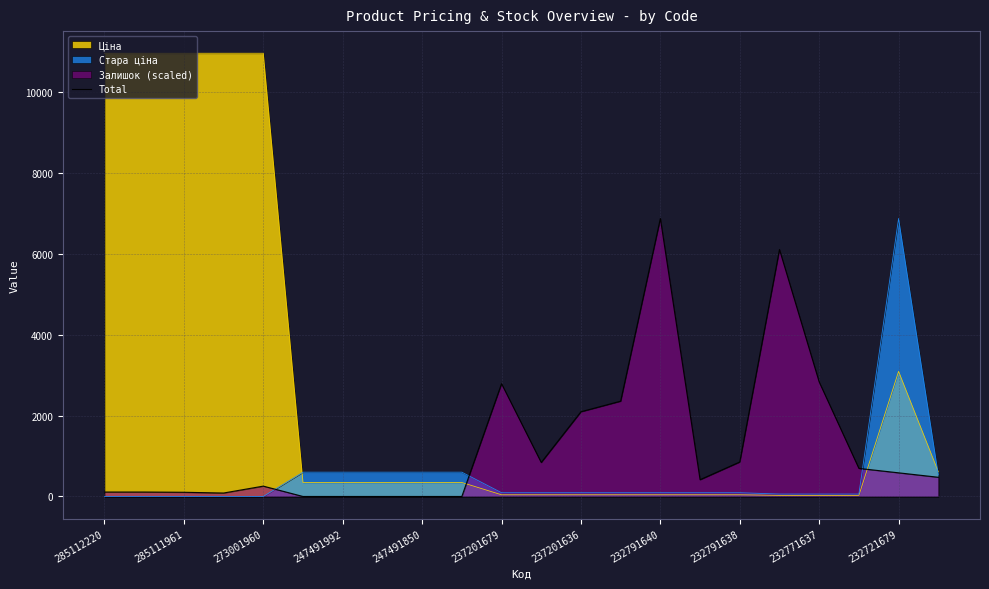

Reading left to right, what are all the values shown in this chart?

109.5	109.5	103.4	85.2	255.5	0.0	0.0	0.0	0.0	0.0	2786.7	839.7	2093.1	2354.7	6869.4	413.7	851.8	6102.8	2829.3	693.6	584.1	474.6